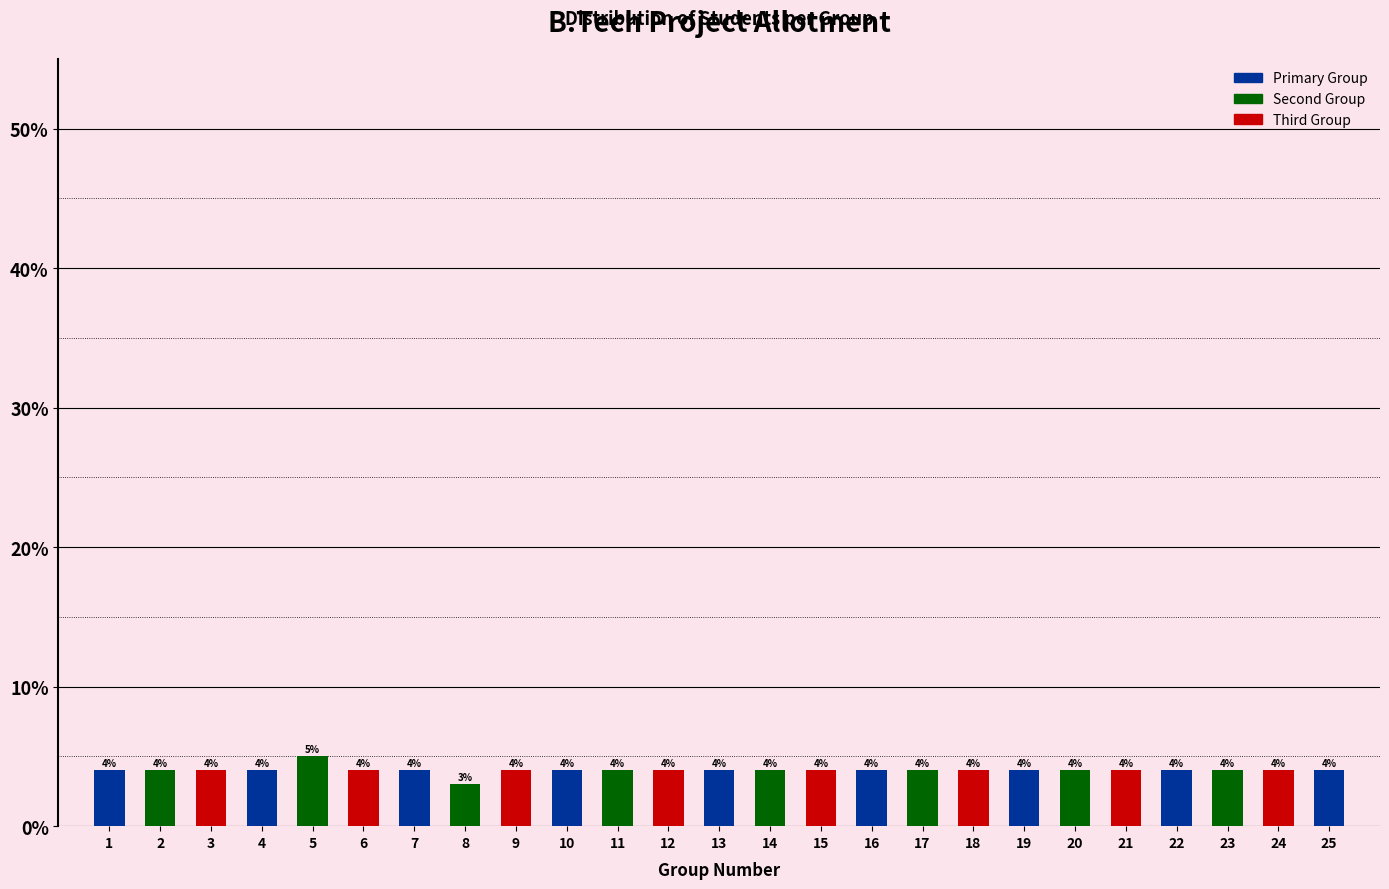

Reading right to left, extract all data points from this chart.

4	4	4	4	4	4	4	4	4	4	4	4	4	4	4	4	4	3	4	4	5	4	4	4	4